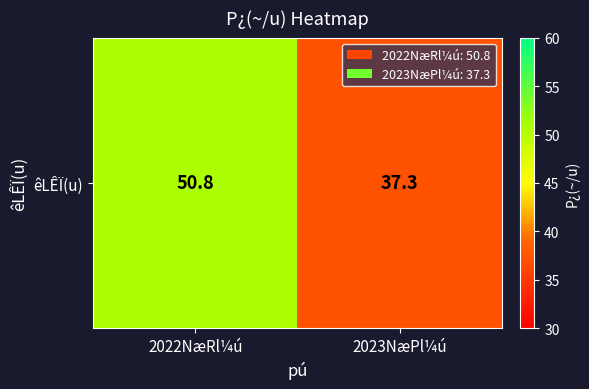

How many data points are less than 50?

1